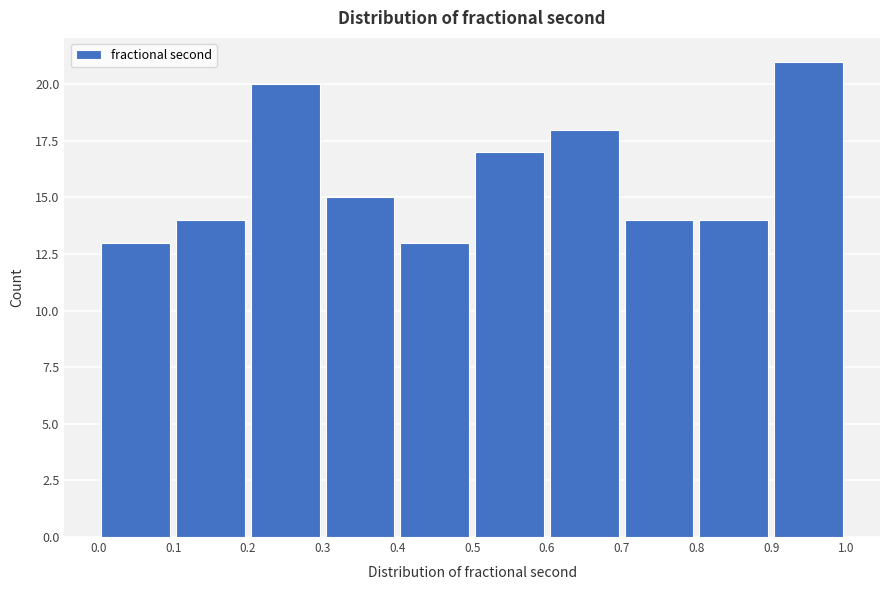

Which range on the x-axis has the tallest bar?

0.9 to 1.0